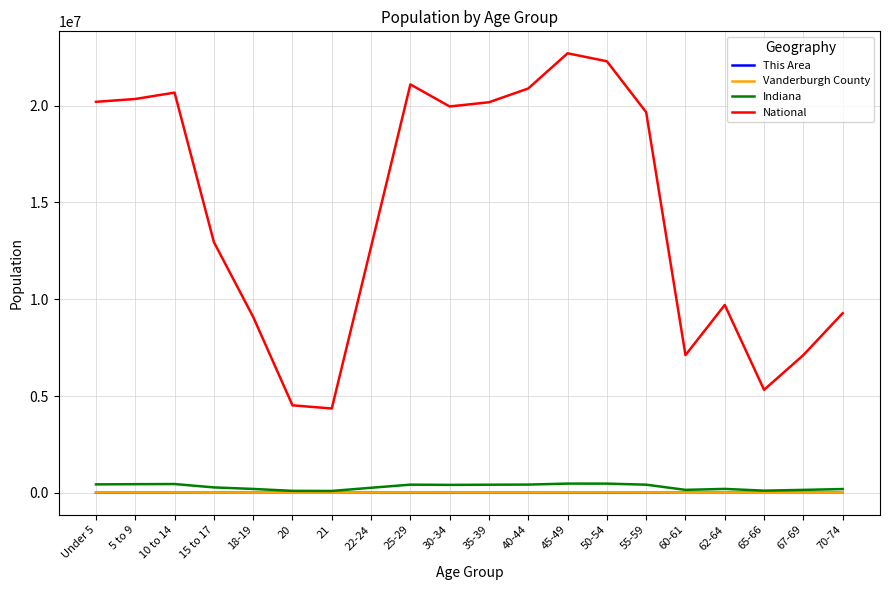

What are all the series names shown in the legend?

This Area, Vanderburgh County, Indiana, National